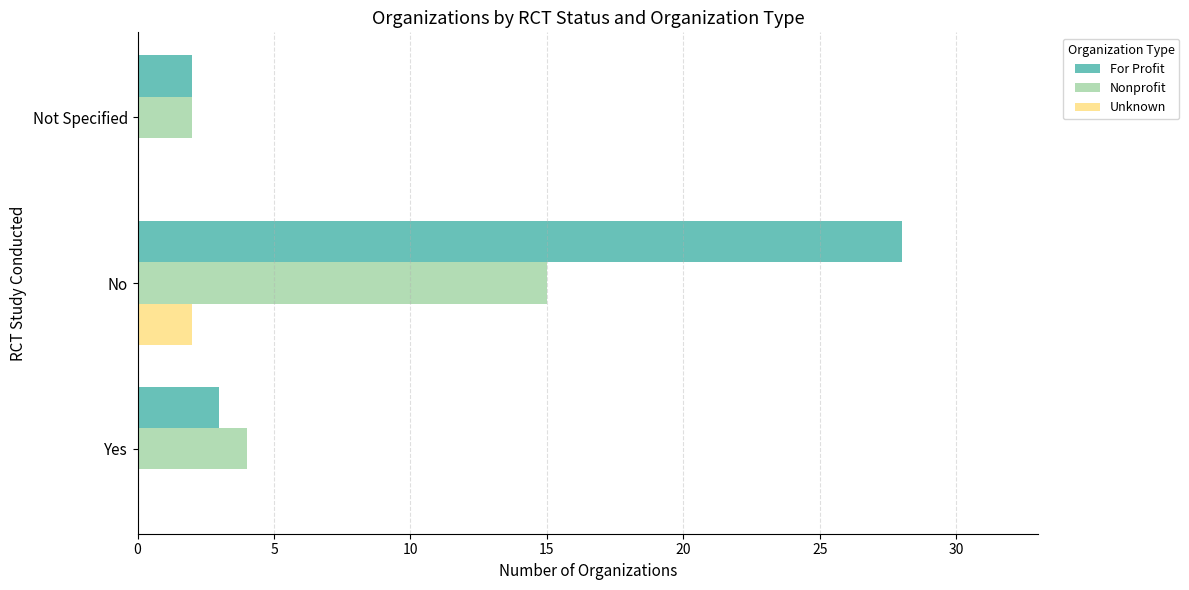

Is the value of For Profit at Yes greater than the value of Unknown at No?

Yes